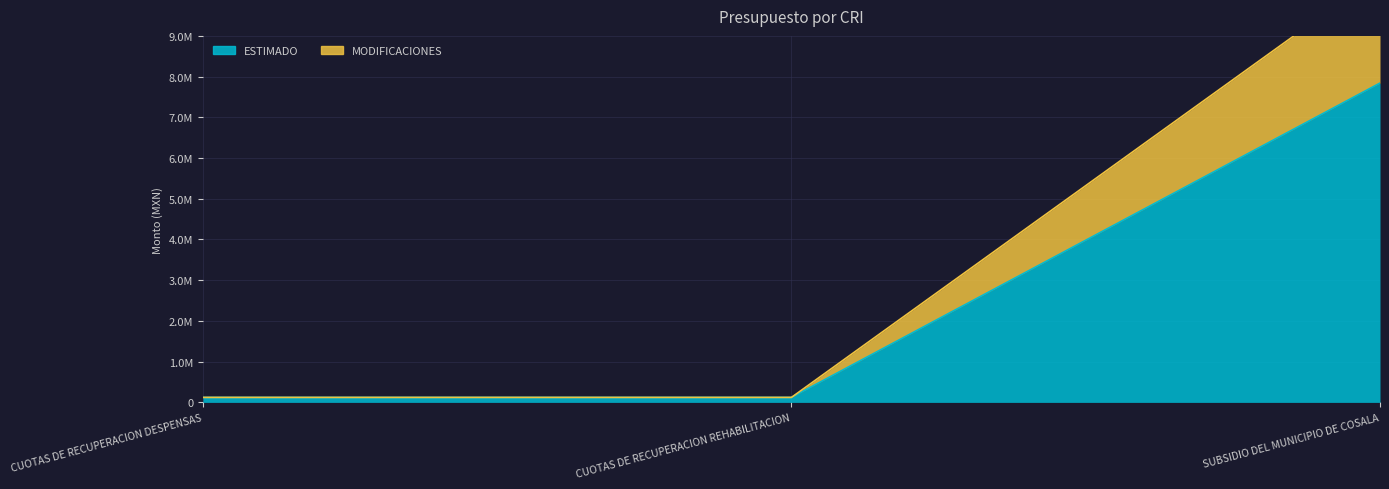

How many lines are shown in the chart?

2